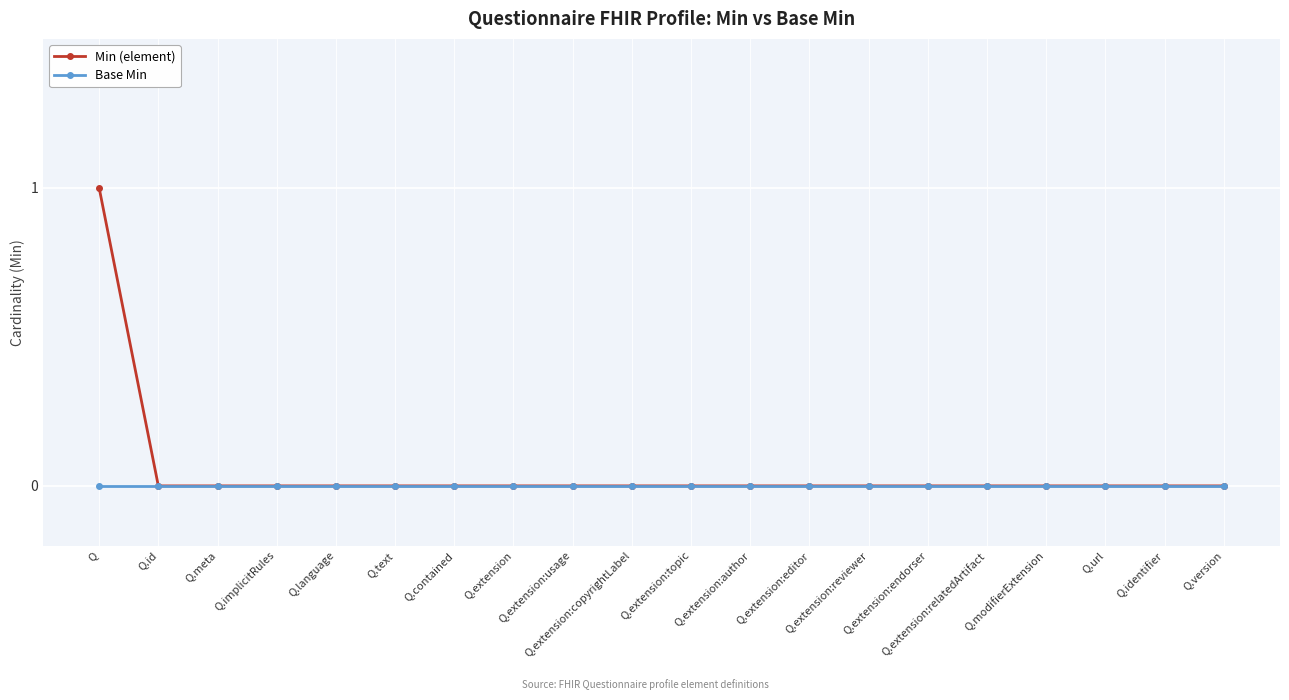

Rank the series by their maximum value, from lowest to highest.

Base Min, Min (element)